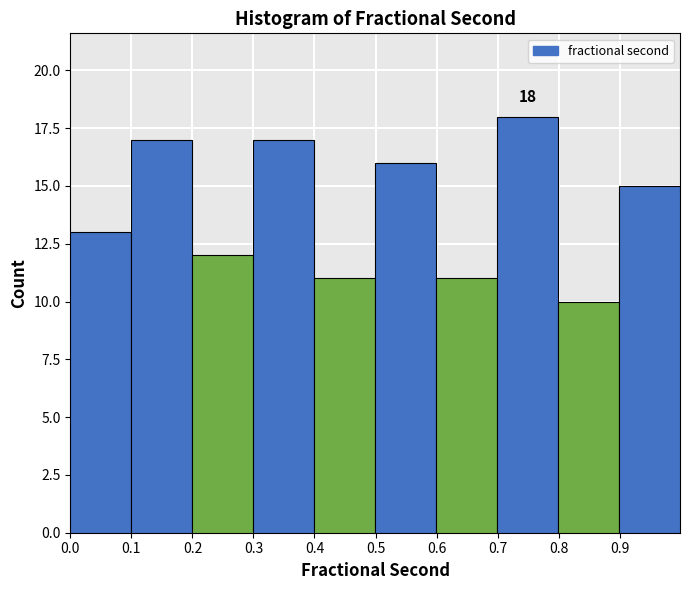

Which range on the x-axis has the tallest bar?

0.7 to 0.8